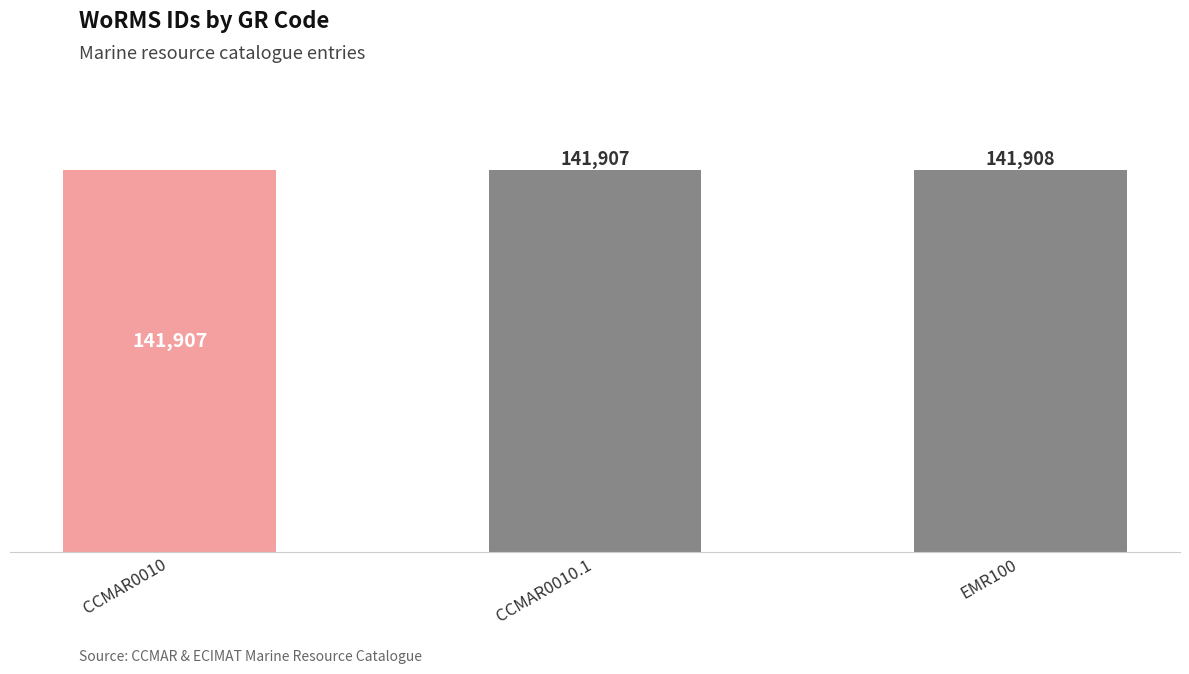

Which label corresponds to the largest value in the chart?

EMR100